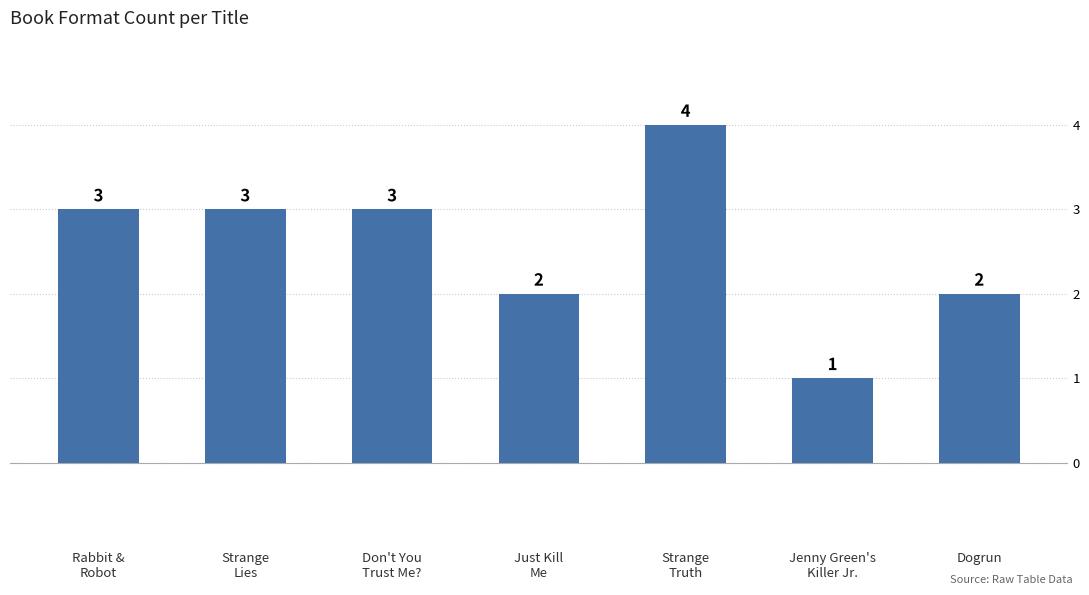

At which category does the chart reach its peak across all series?

Strange
Truth